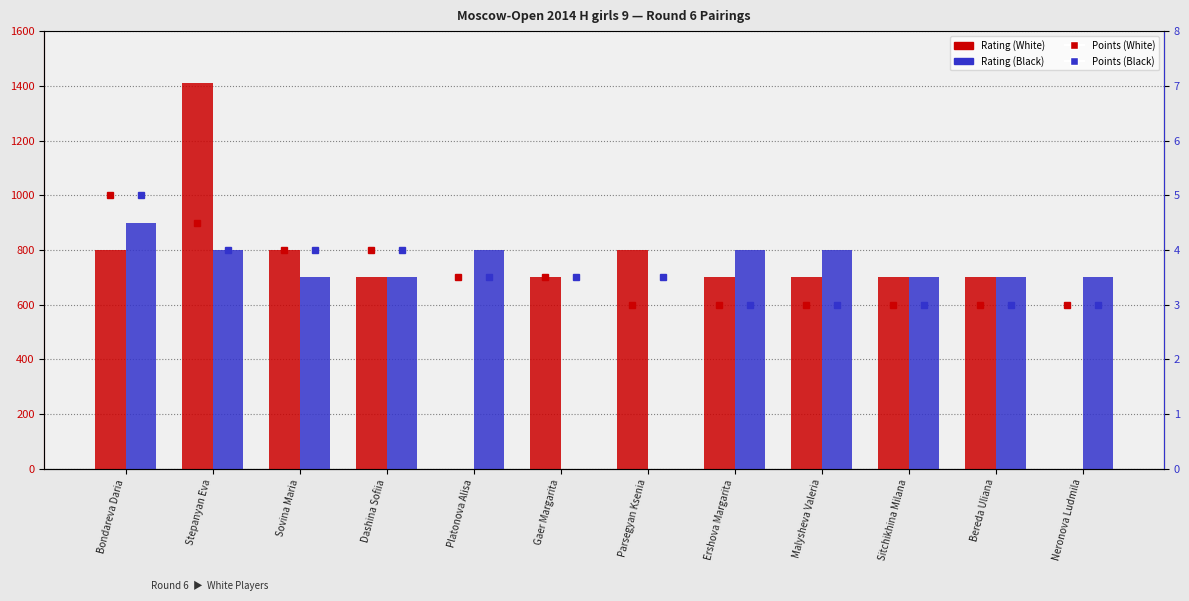

How many groups of bars are there?

12